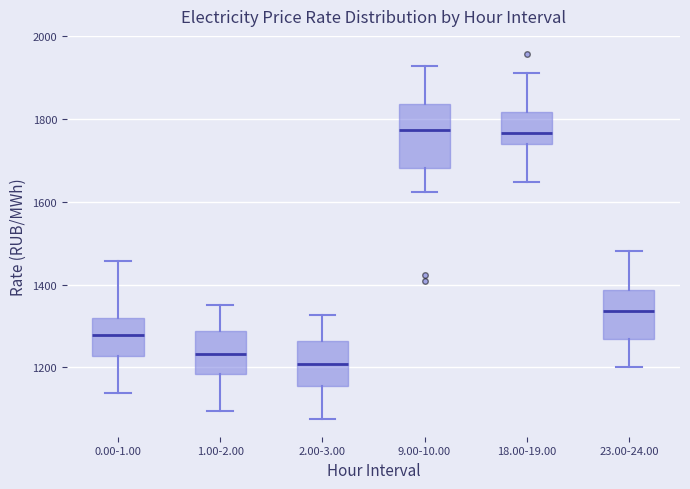

Reading left to right, read every box against the y-axis: the position of its median line, the range the box covers, and the ends of its whiskers. The values are not printed on the chart, so give them approximately, as read against the axis.

0.00-1.00: median 1280, box 1220 to 1320, whiskers 1140 to 1460
1.00-2.00: median 1240, box 1180 to 1280, whiskers 1100 to 1340
2.00-3.00: median 1200, box 1160 to 1260, whiskers 1080 to 1320
9.00-10.00: median 1780, box 1680 to 1840, whiskers 1620 to 1920
18.00-19.00: median 1760, box 1740 to 1820, whiskers 1640 to 1920
23.00-24.00: median 1340, box 1260 to 1380, whiskers 1200 to 1480